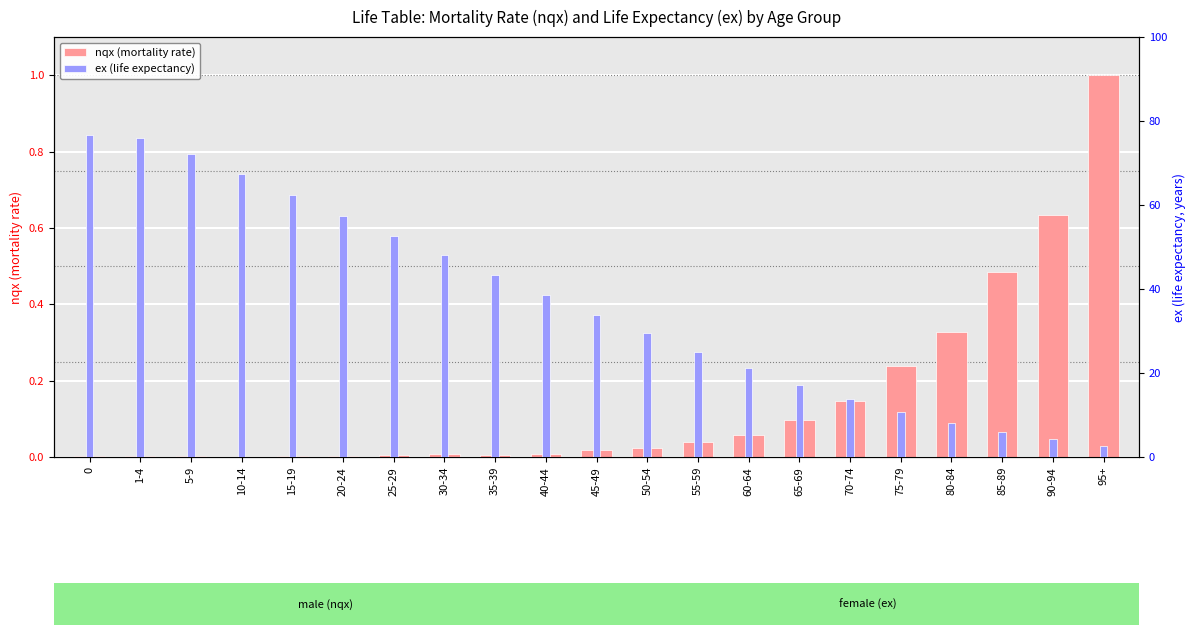

At how many categories does at least one series exceed 52?

7